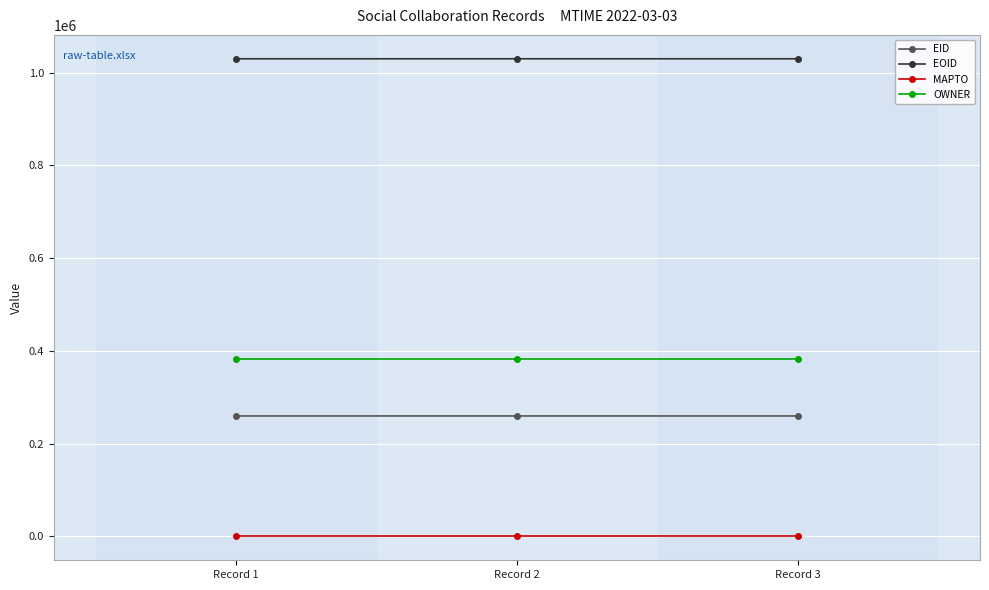

What is the maximum value shown in the chart?

1030208